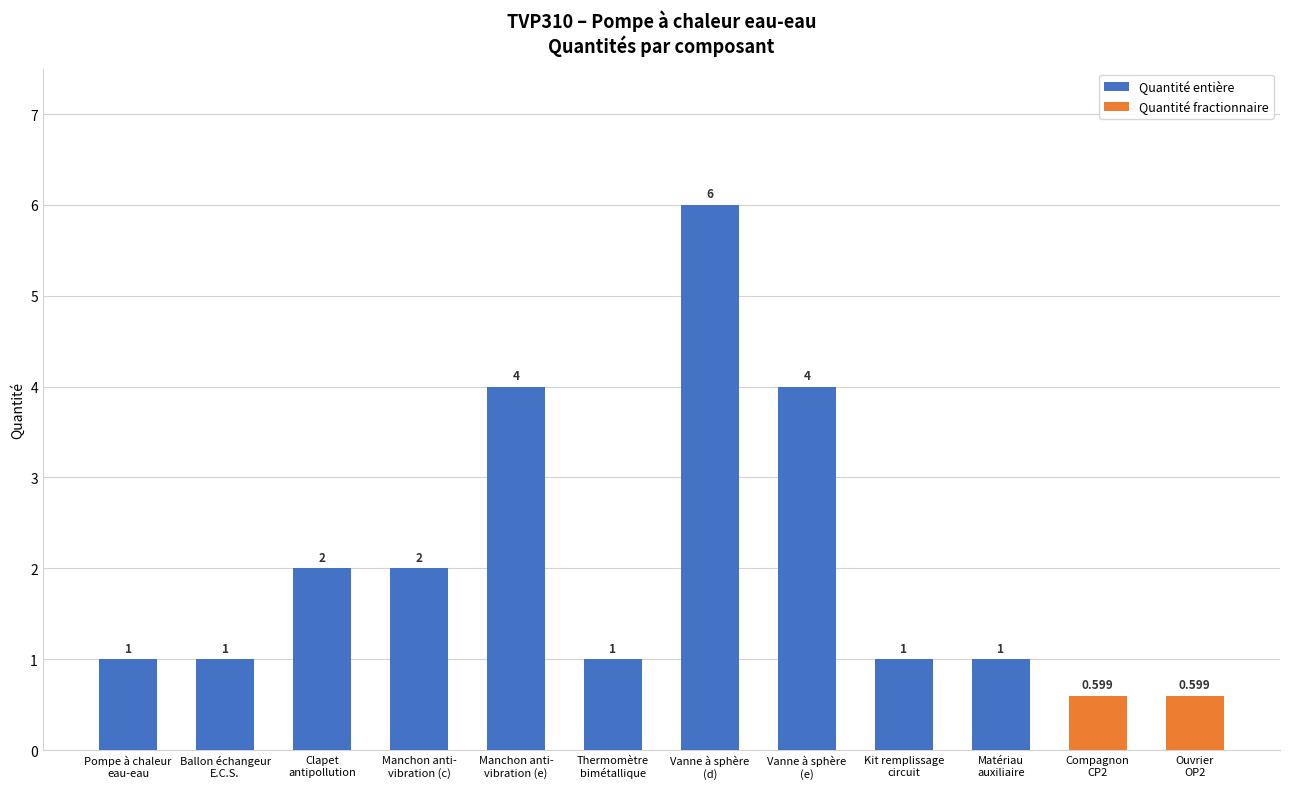

What is the value of the Quantité fractionnaire bar at the 11th from the left?

0.6